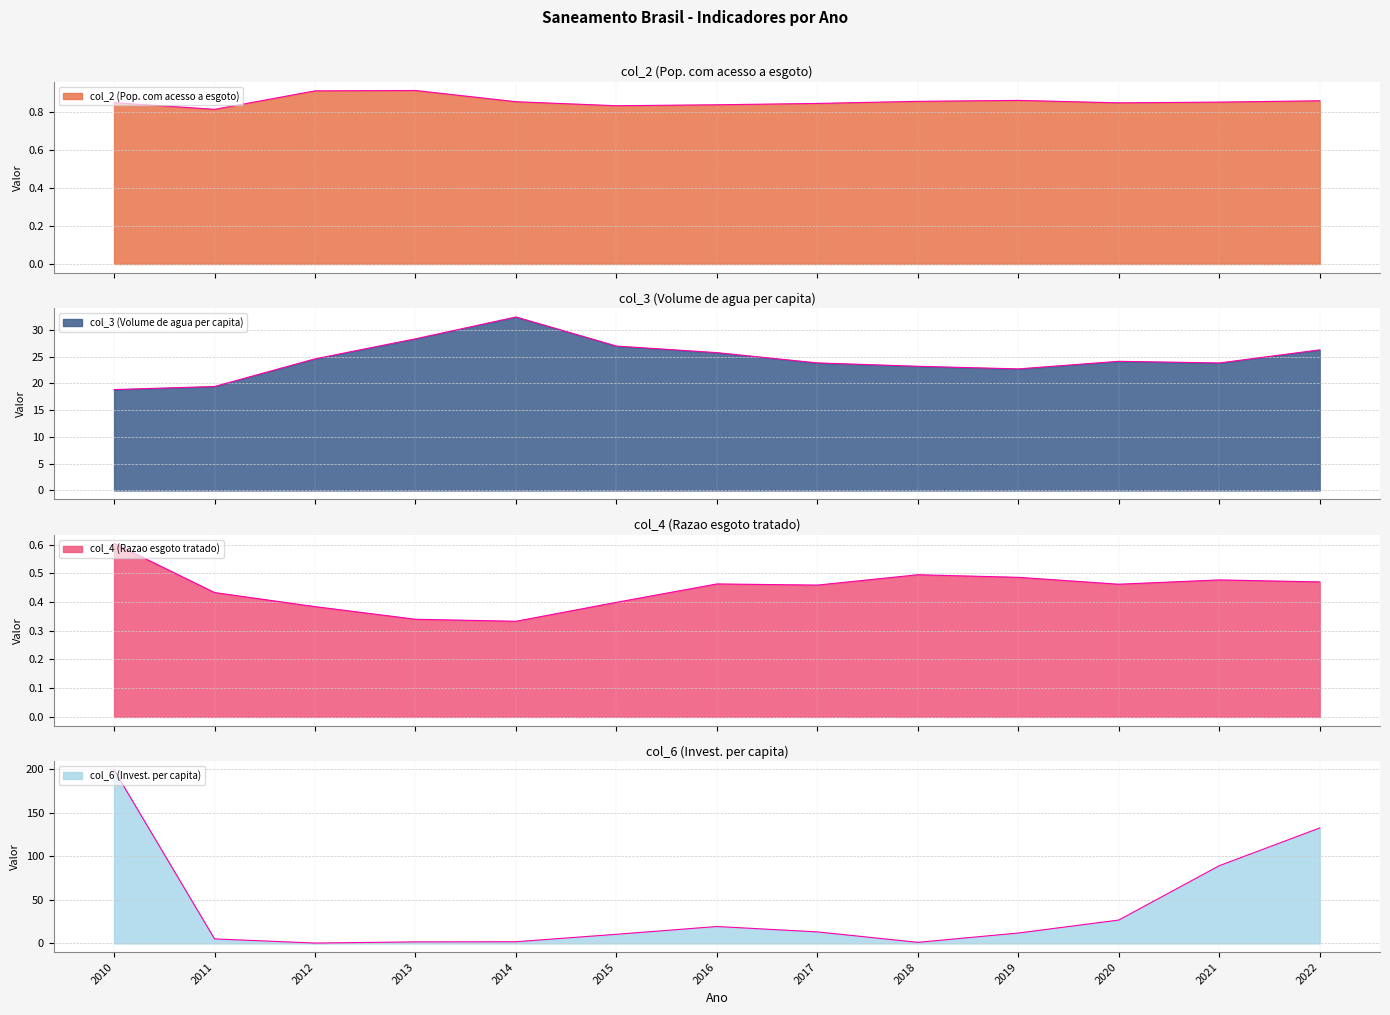

What is the total value across all series at 2011?

25.9